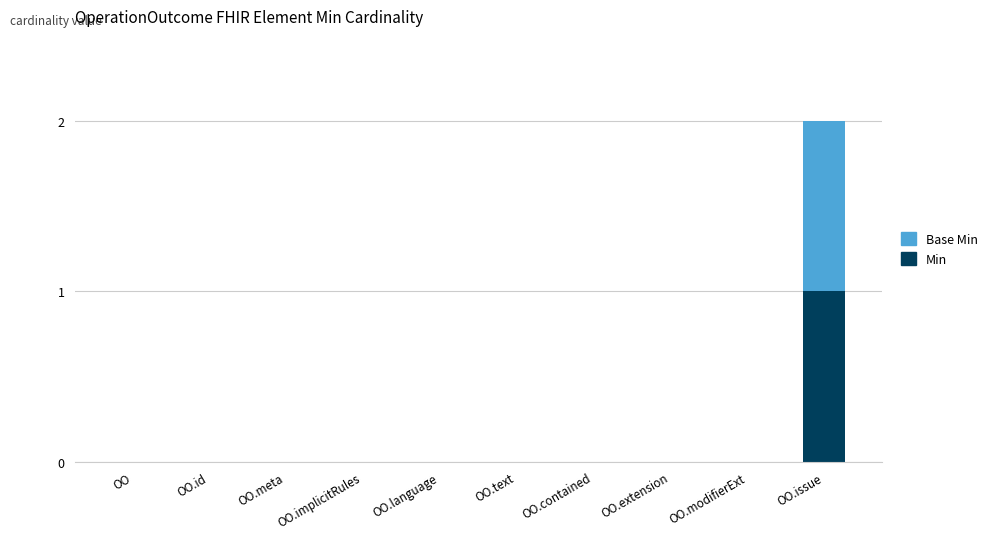

True or false: Min has a value of 1 at OO.implicitRules.

False